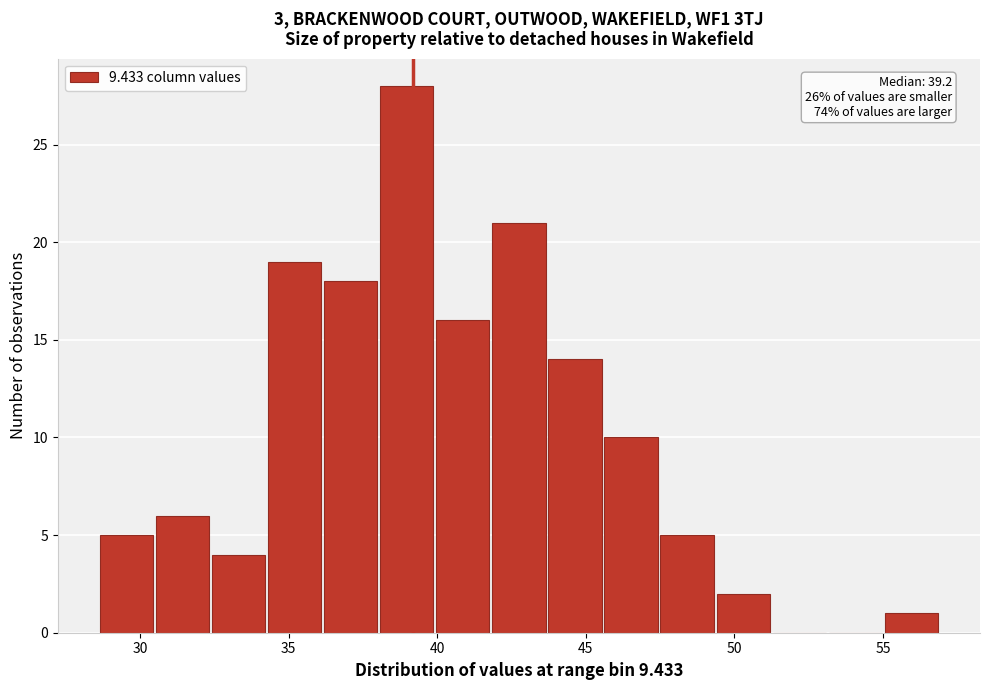

Read against the x-axis, roughly where is the centre of the tallest bar?

39.0